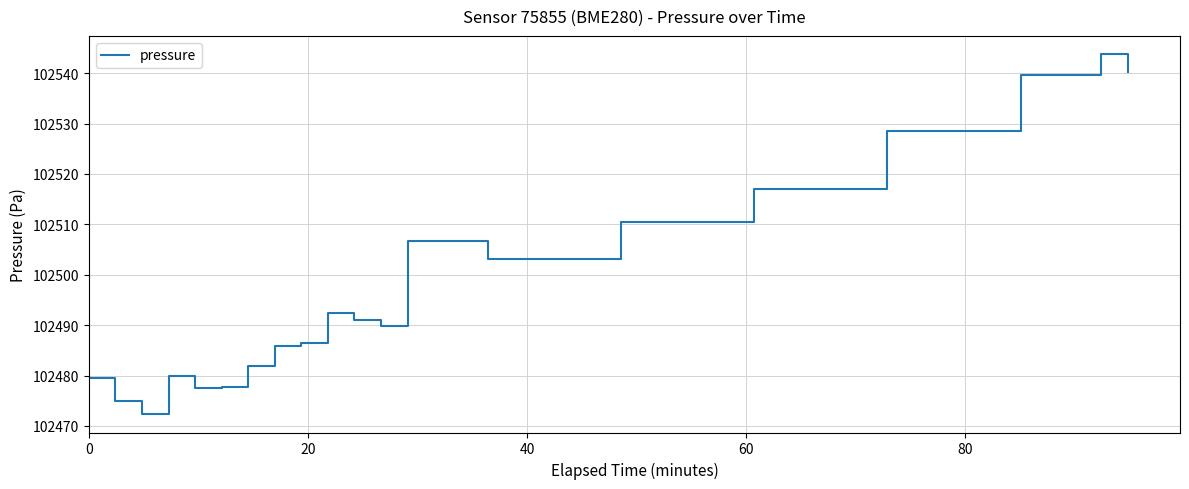

What is the difference between the maximum and minimum values?

71.5